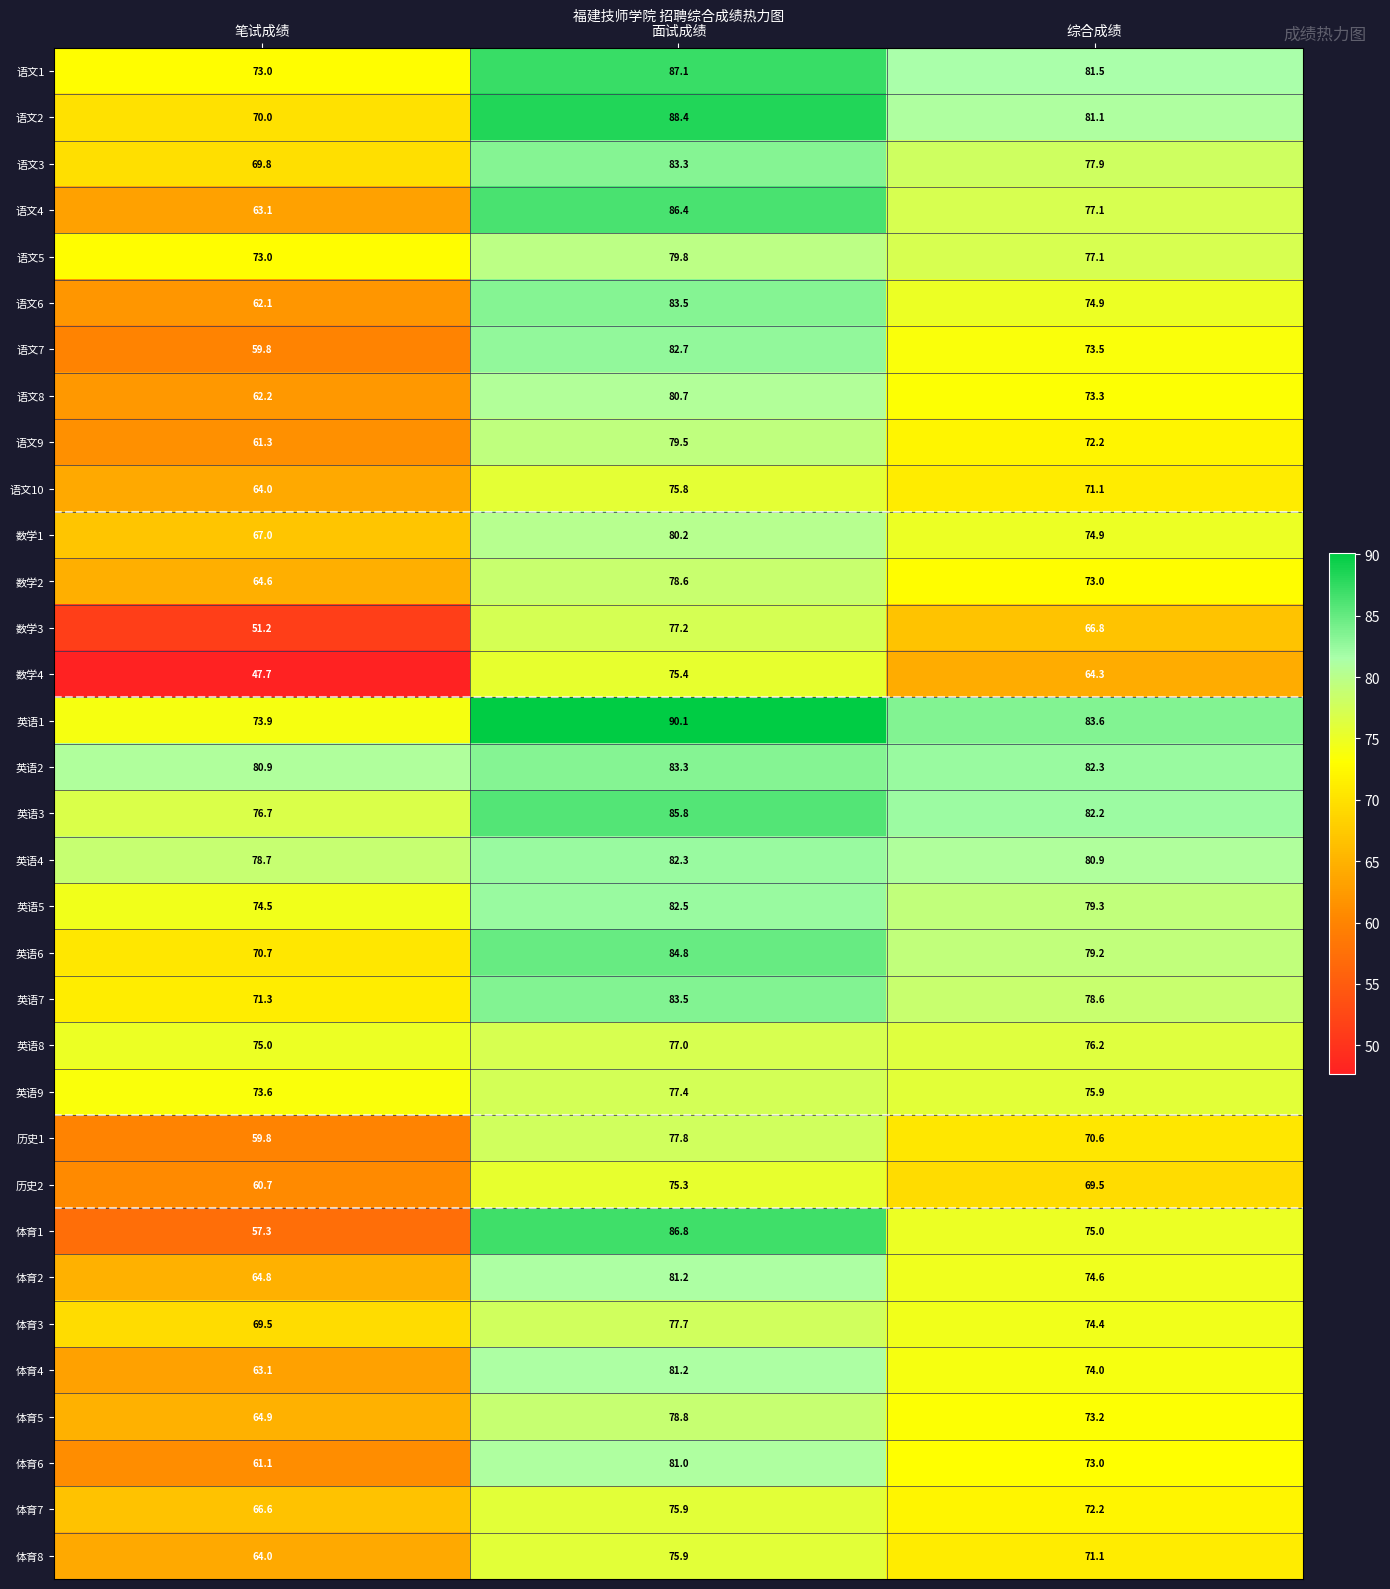

Count the 英语8 values in the range 75 to 77.

3